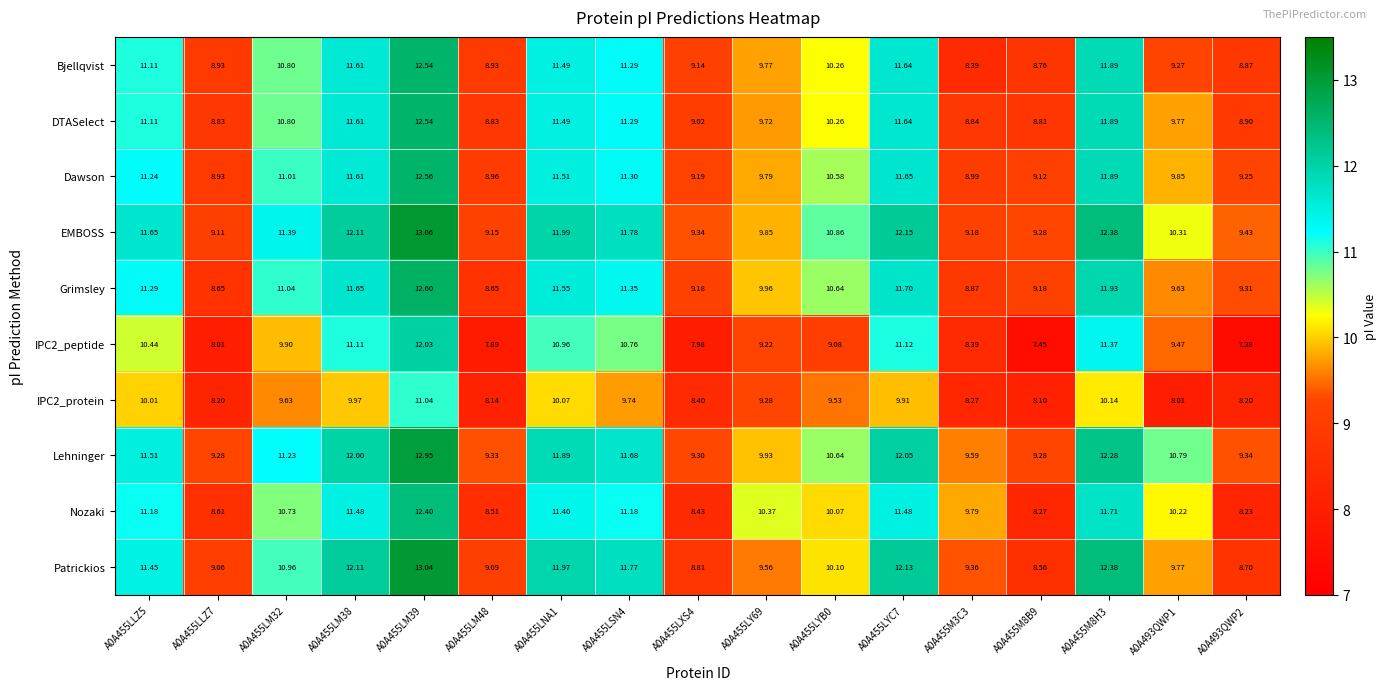

Is the value of Lehninger at A0A455LY69 greater than the value of IPC2_peptide at A0A455M8B9?

Yes